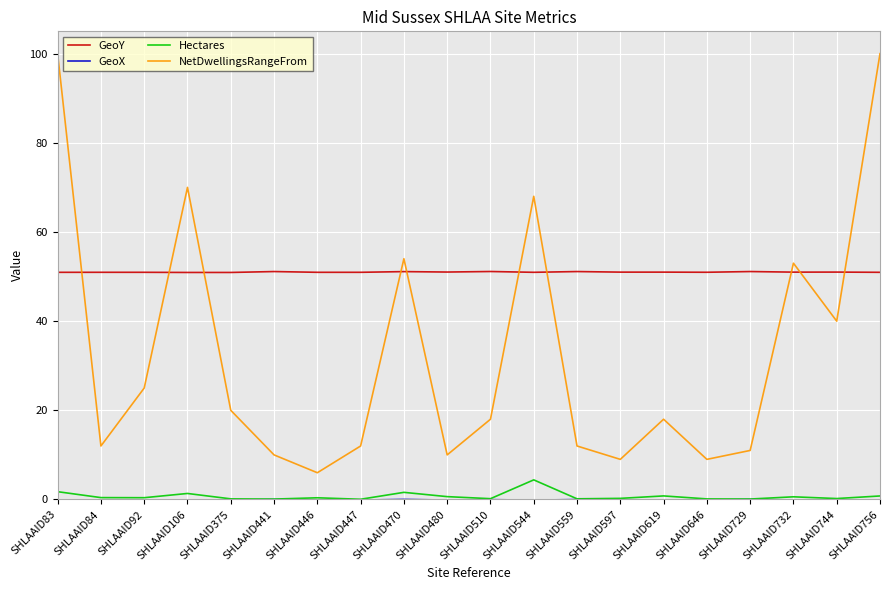

In NetDwellingsRangeFrom, how many points are higher than both neighbors (excluding endpoints)?

5